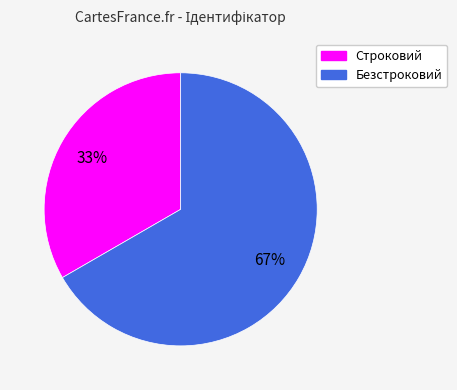

How many slices are in this pie chart?

2